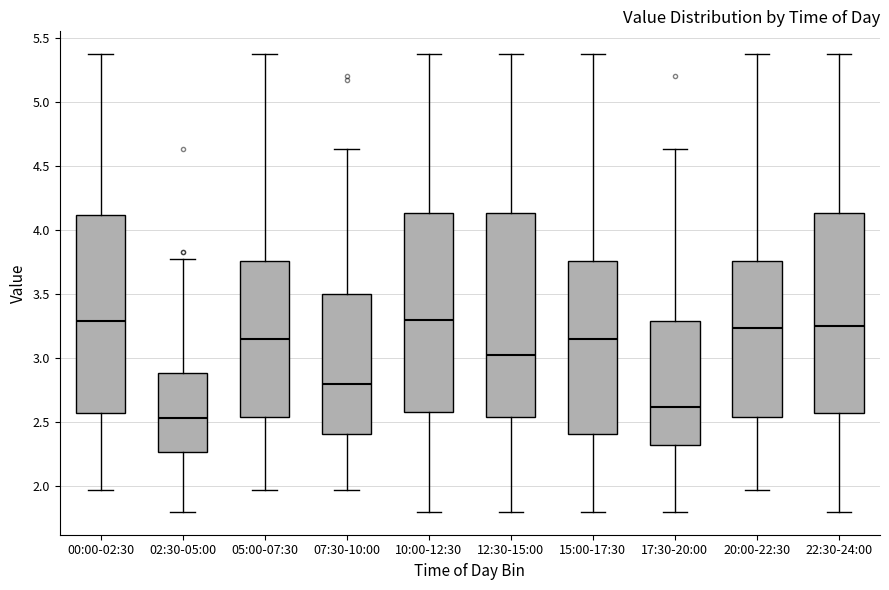

Reading left to right, read every box against the y-axis: the position of its median line, the range the box covers, and the ends of its whiskers. The values are not printed on the chart, so give them approximately, as read against the axis.

00:00-02:30: median 3.30, box 2.55 to 4.10, whiskers 1.95 to 5.35
02:30-05:00: median 2.55, box 2.25 to 2.90, whiskers 1.80 to 3.75
05:00-07:30: median 3.15, box 2.55 to 3.75, whiskers 1.95 to 5.35
07:30-10:00: median 2.80, box 2.40 to 3.50, whiskers 1.95 to 4.65
10:00-12:30: median 3.30, box 2.60 to 4.15, whiskers 1.80 to 5.35
12:30-15:00: median 3.00, box 2.55 to 4.15, whiskers 1.80 to 5.35
15:00-17:30: median 3.15, box 2.40 to 3.75, whiskers 1.80 to 5.35
17:30-20:00: median 2.60, box 2.35 to 3.30, whiskers 1.80 to 4.65
20:00-22:30: median 3.25, box 2.55 to 3.75, whiskers 1.95 to 5.35
22:30-24:00: median 3.25, box 2.55 to 4.15, whiskers 1.80 to 5.35